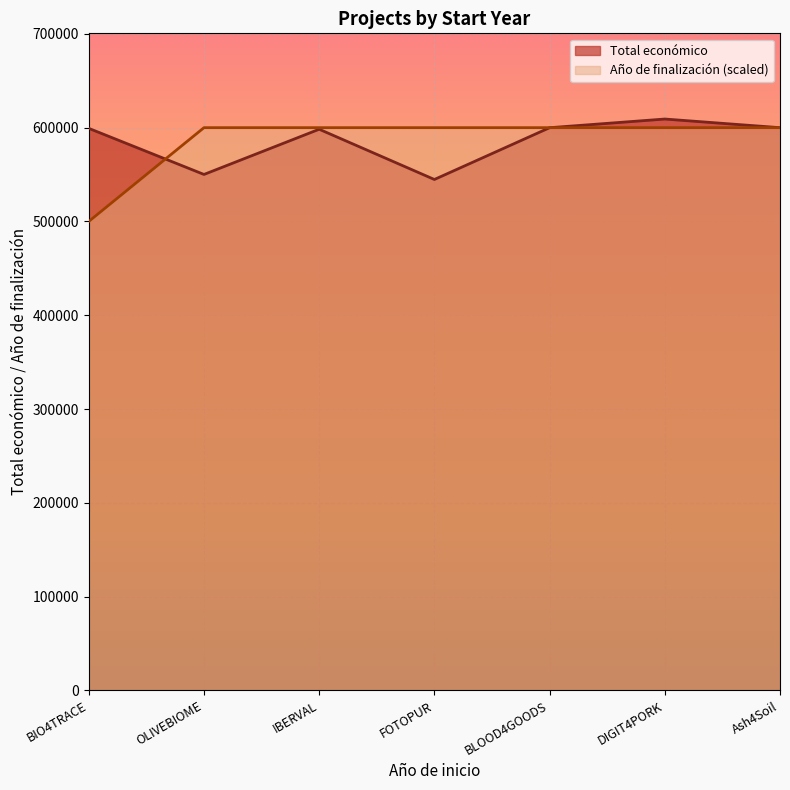

What is the difference between the highest and lowest values at BIO4TRACE?

99262